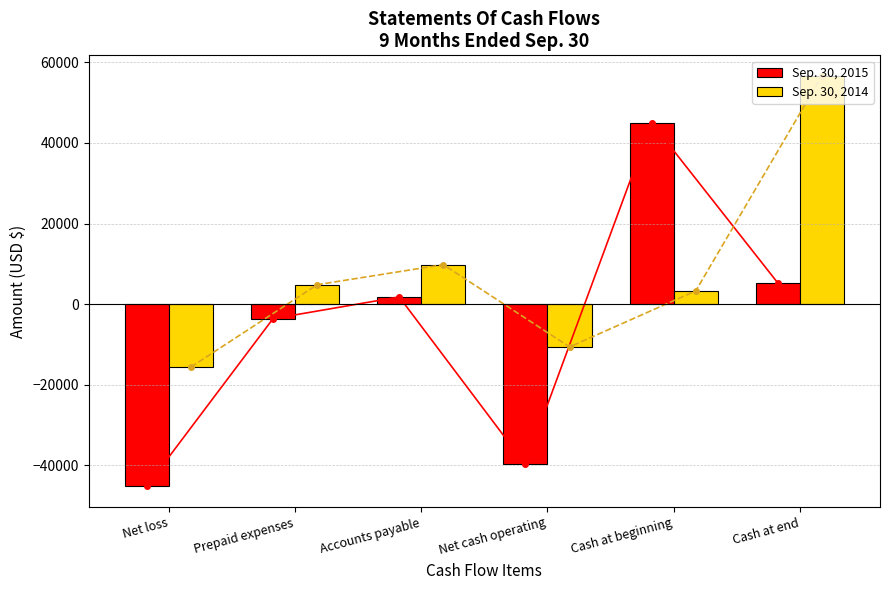

The Sep. 30, 2014 series shows 89000 at Cash at end. True or false?

False